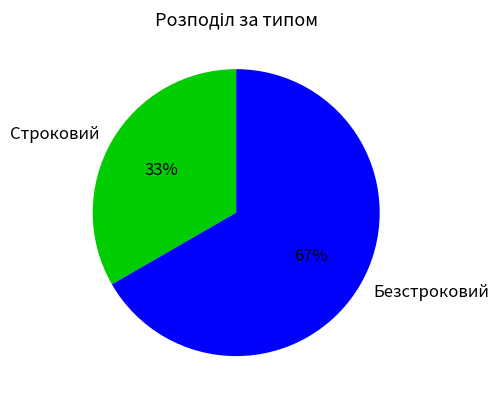

Between Безстроковий and Строковий, which is larger?

Безстроковий